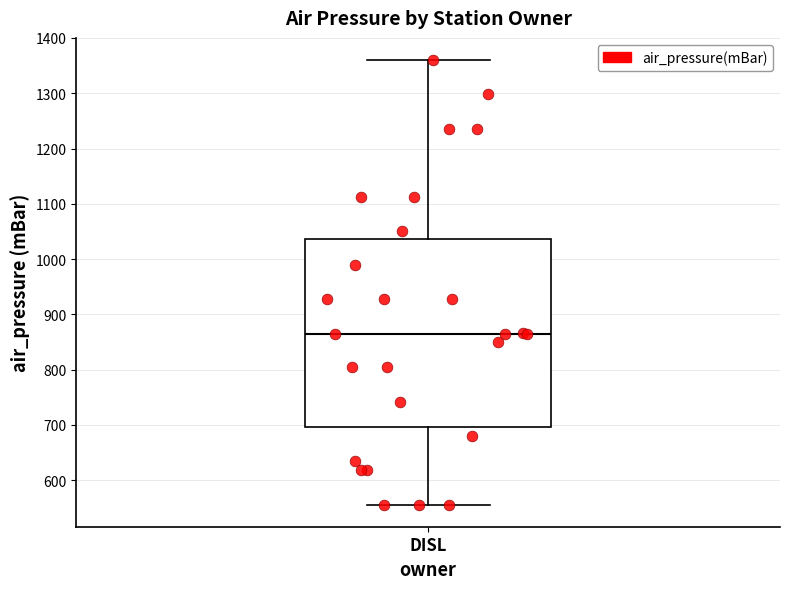

Transcribe this box plot: give where the median line is, the range the box spans, and where the two whiskers end, as read against the y-axis. The values are not printed on the chart, so give them approximately, as read against the axis.

median 870, box 700 to 1040, whiskers 560 to 1360